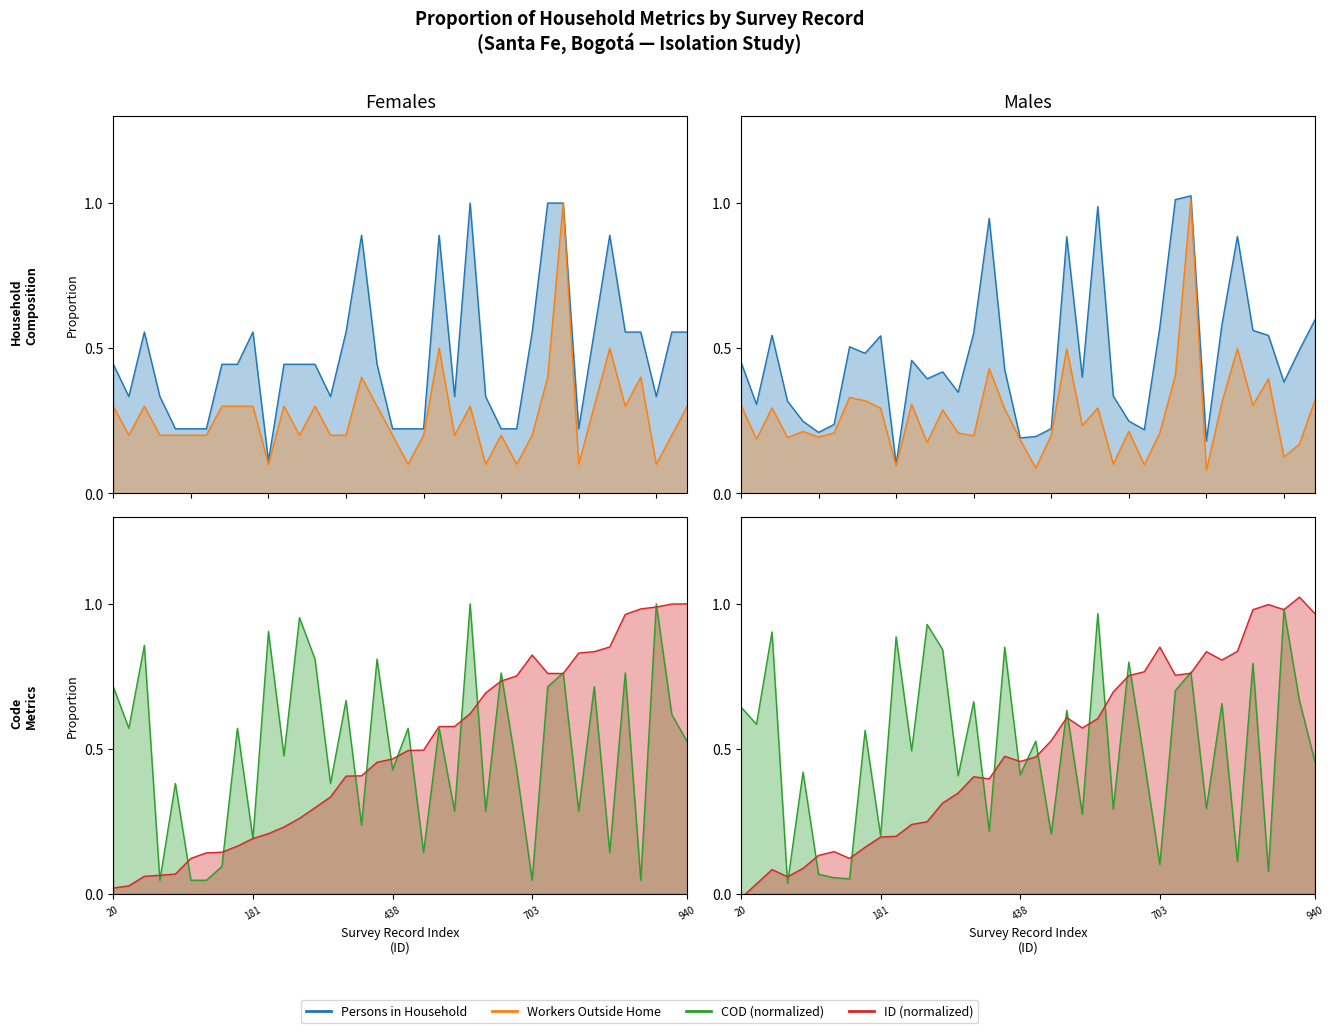

Where is the first local minimum for ID (normalized)?

717